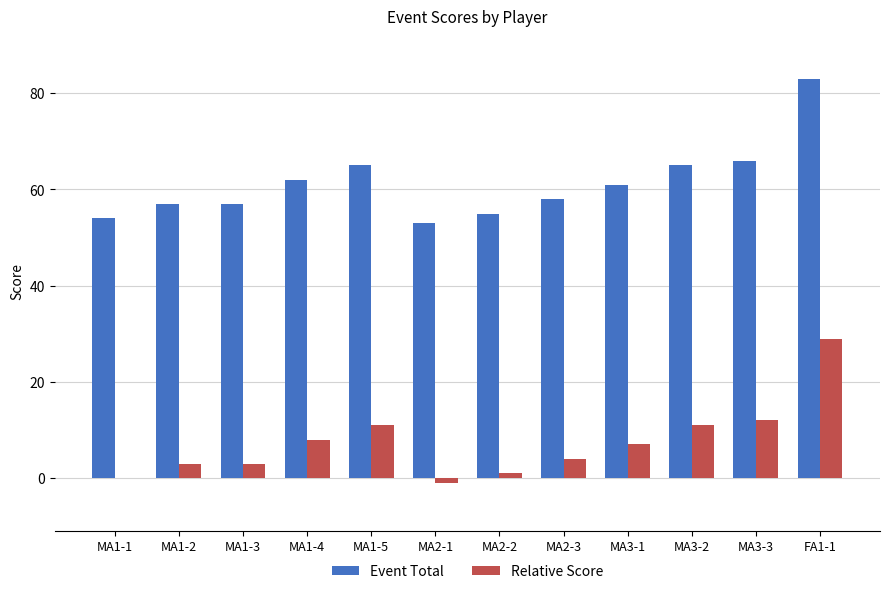

Where is Event Total nearest to the value 68?

MA3-3